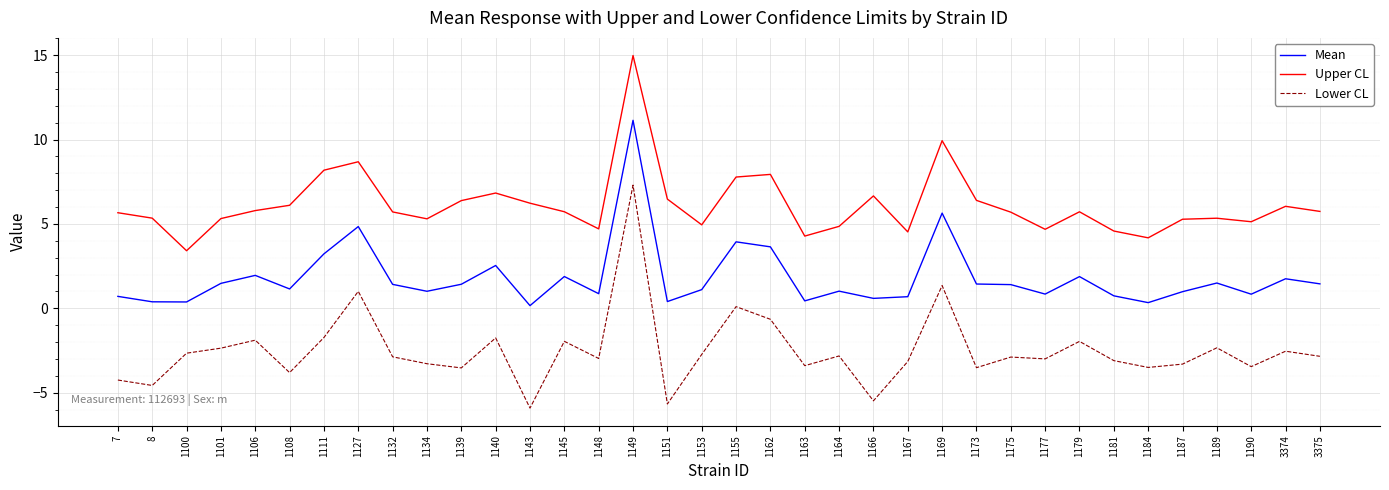

Rank the series by their maximum value, from highest to lowest.

Upper CL, Mean, Lower CL